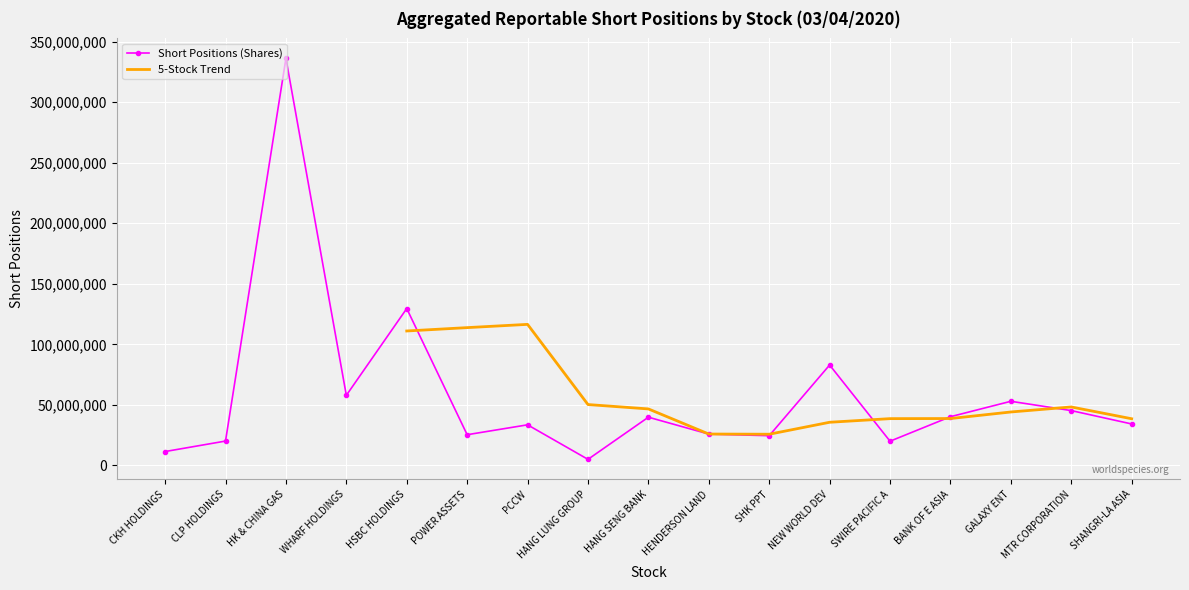

Reading left to right, list all the values displayed in this chart.

11470506	20124397	336132100	57892463	129578989	25365907	33541588	5023118	39839876	25889250	24558369	82933763	20007188	40239257	52976503	45295815	34251412